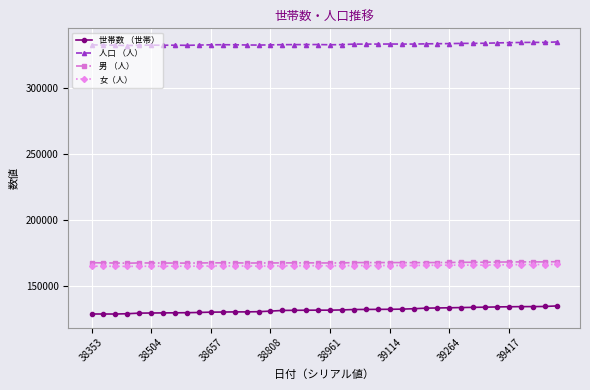

What is the smallest value displayed?

128822